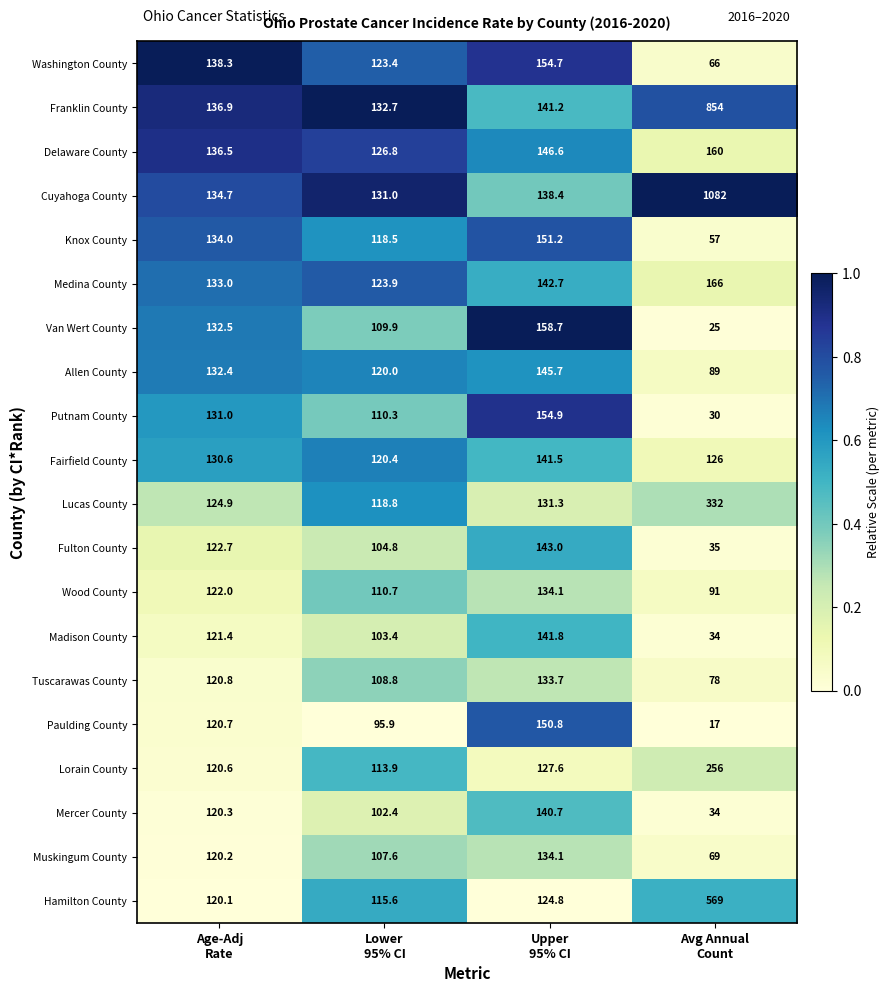

What is the minimum value shown in the chart?

17.0